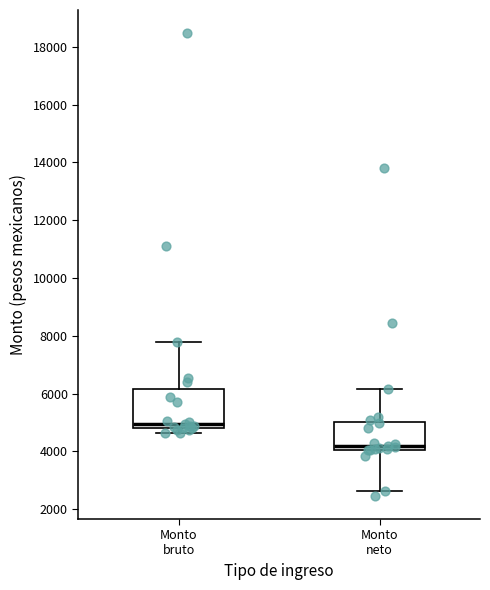

Which box is the tallest, from its lower edge to its upper edge?

Monto bruto